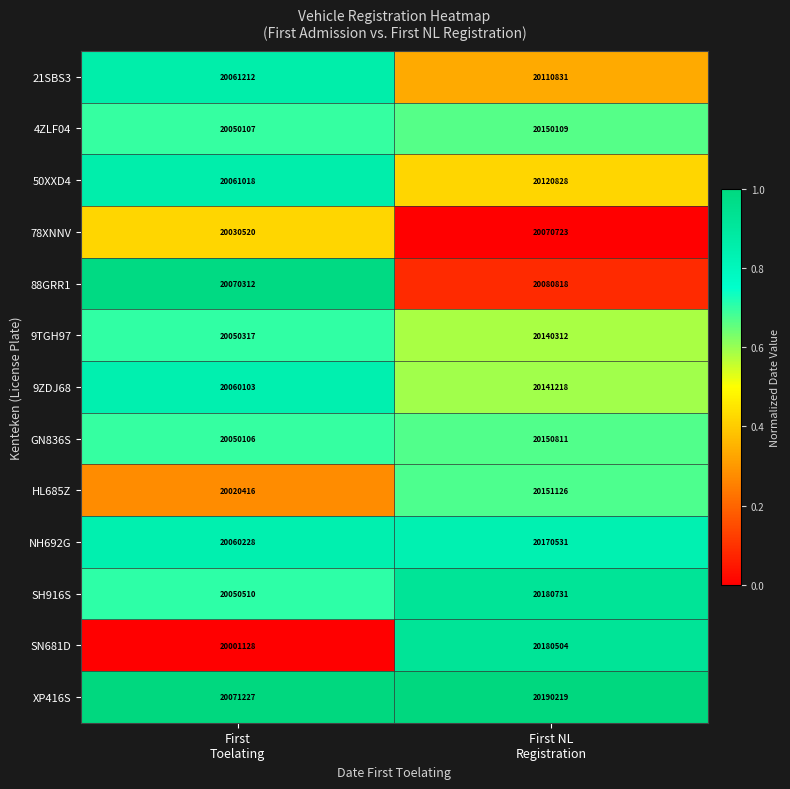

What is the minimum value shown in the chart?

20001128